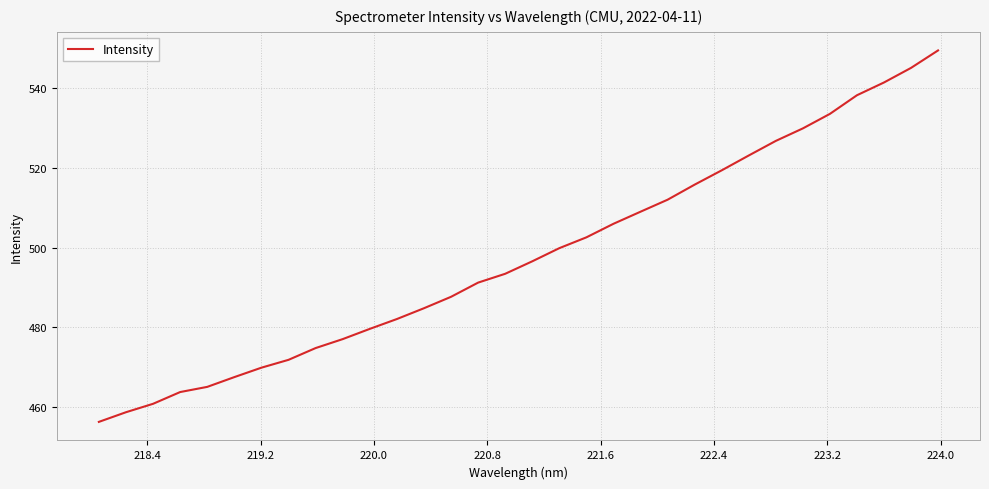

What is the smallest value displayed?

456.3